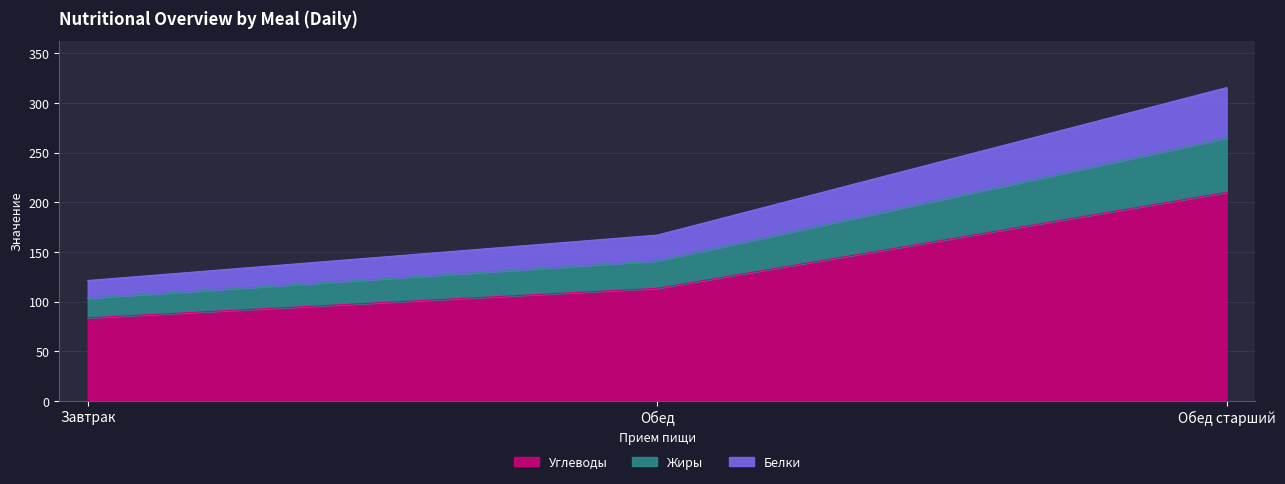

Reading left to right, extract all data points from this chart.

Углеводы: Завтрак=83.7	Обед=113.4	Обед старший=210.0
Жиры: Завтрак=103.4	Обед=141.0	Обед старший=264.7
Белки: Завтрак=121.3	Обед=167.0	Обед старший=315.5